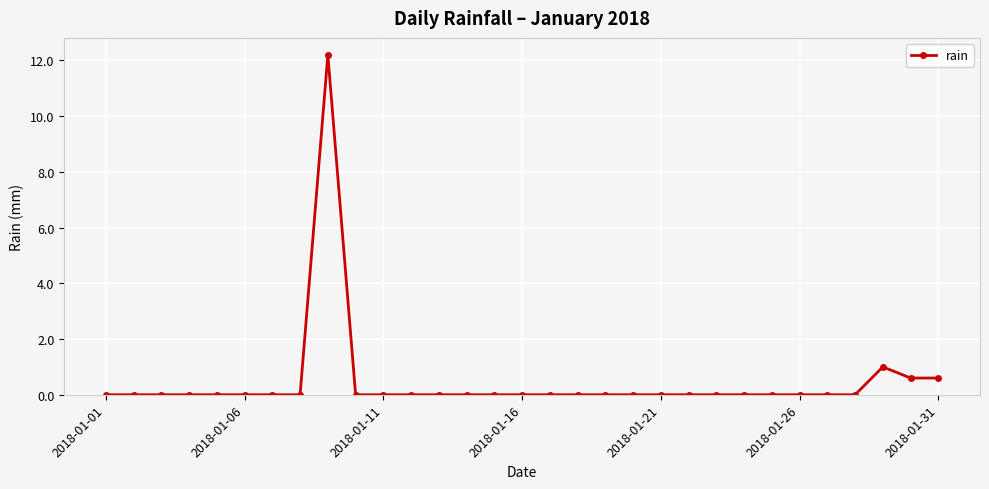

What is the average value?

0.5